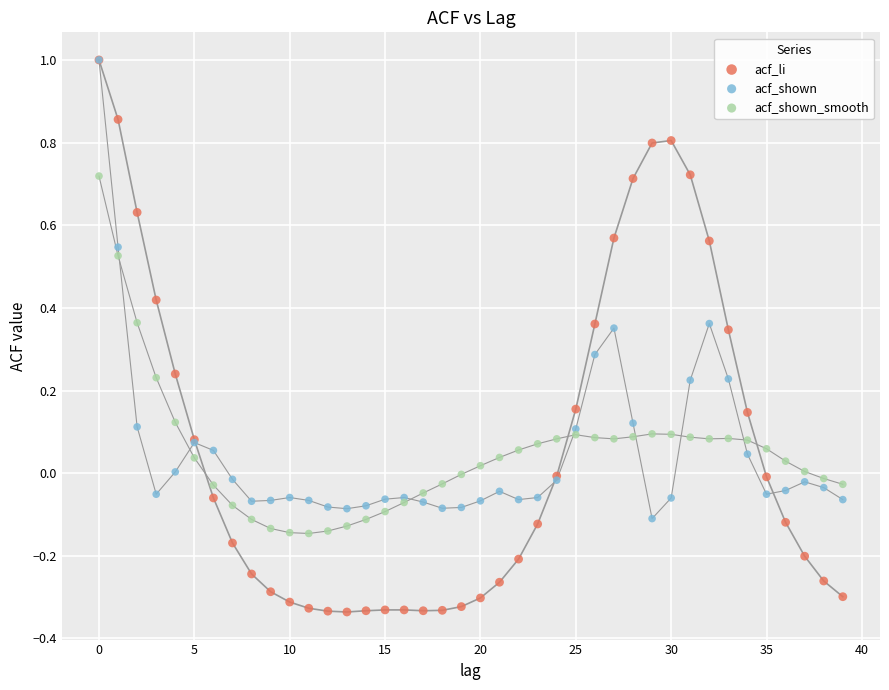

What are all the series names shown in the legend?

acf_li, acf_shown, acf_shown_smooth